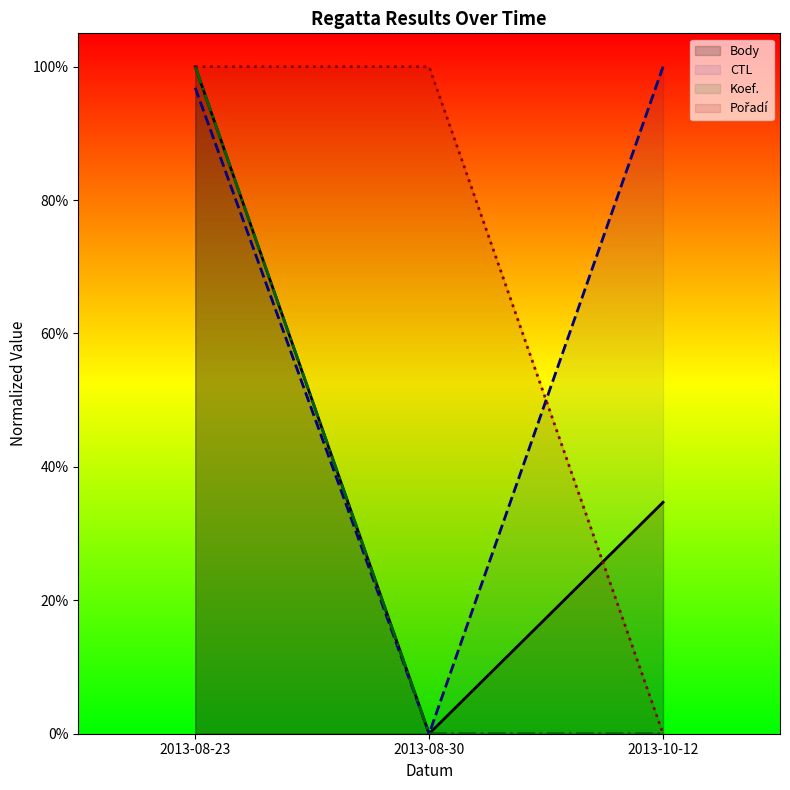

What is the label of the 2nd point from the right?

2013-08-30